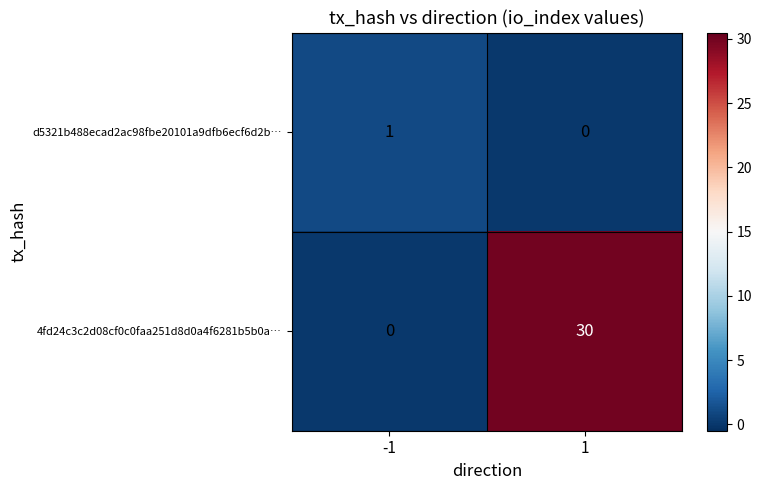

Which series changed the most between -1 and 1?

4fd24c3c2d08cf0c0faa251d8d0a4f6281b5b0a…